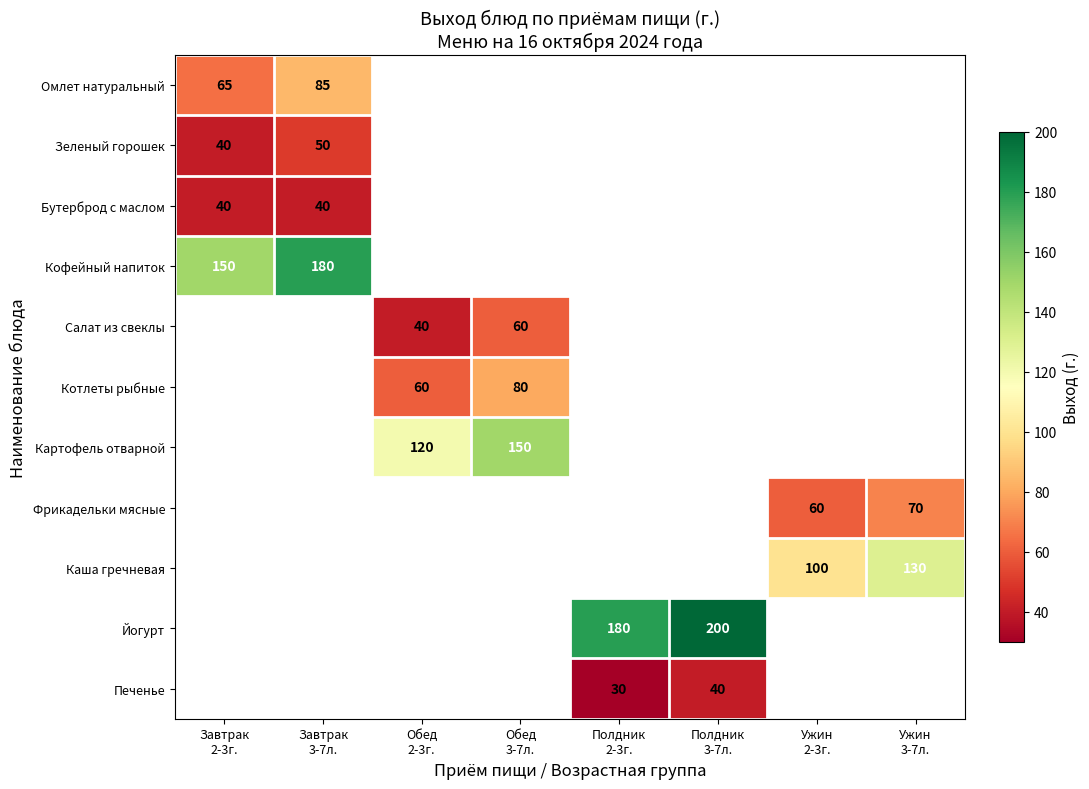

What is the smallest value displayed?

30.0